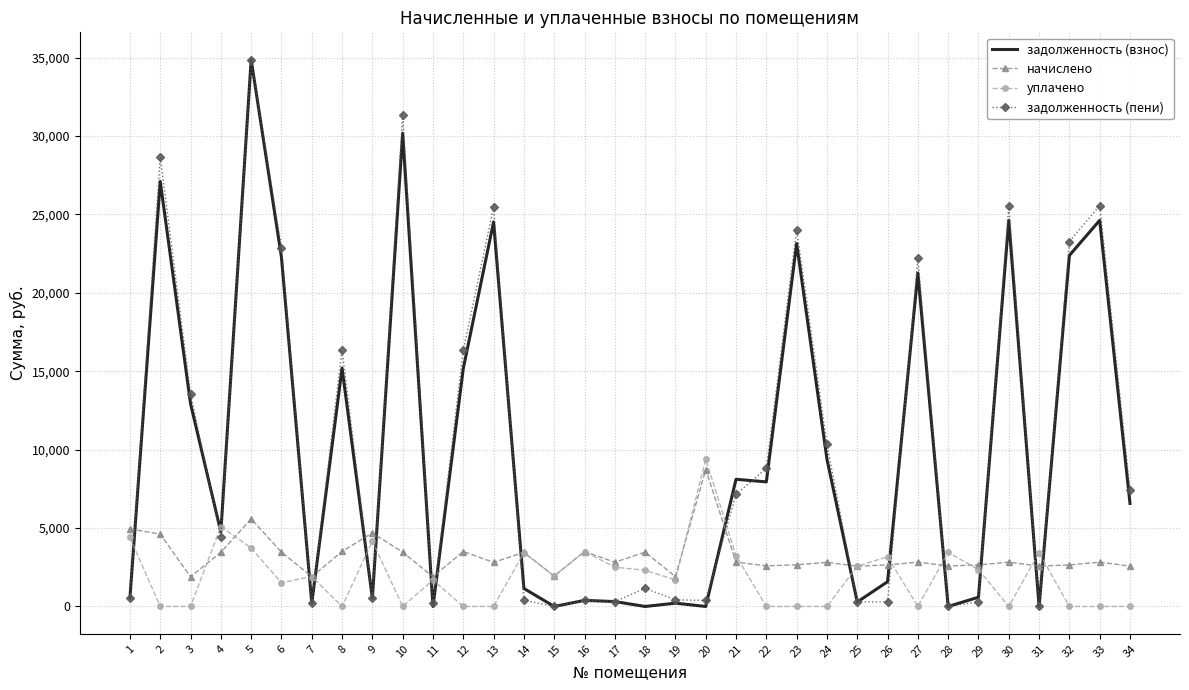

What is the maximum value shown in the chart?

34873.5